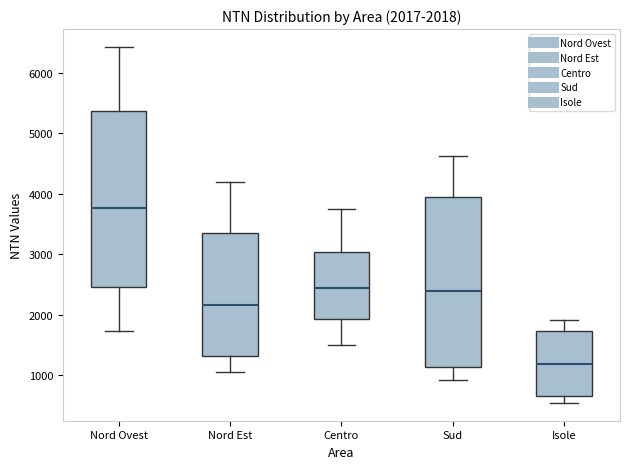

Which box has the lowest median line?

Isole